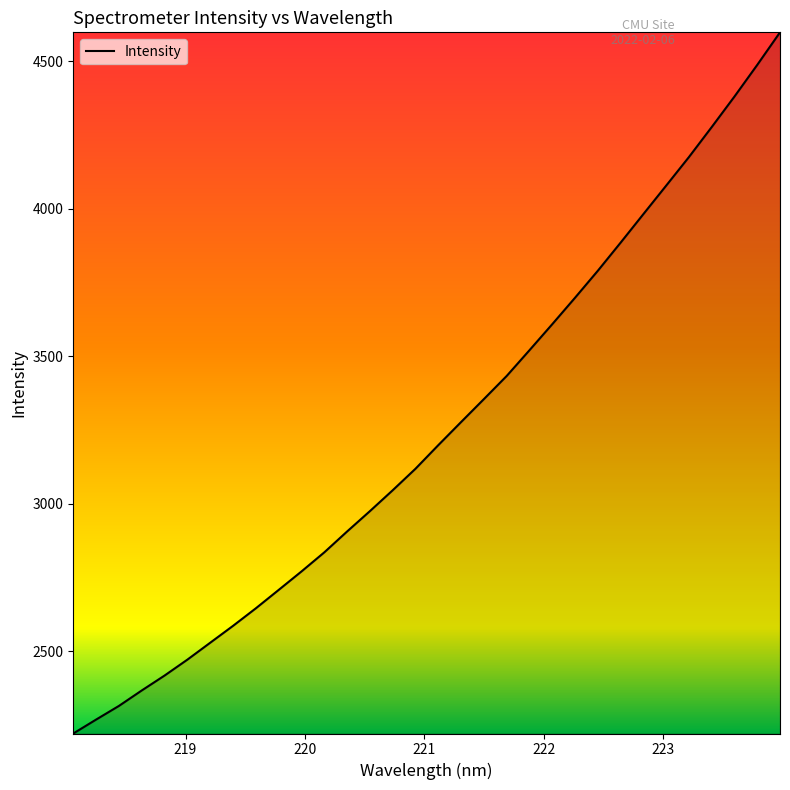

What is the smallest value displayed?

2220.3